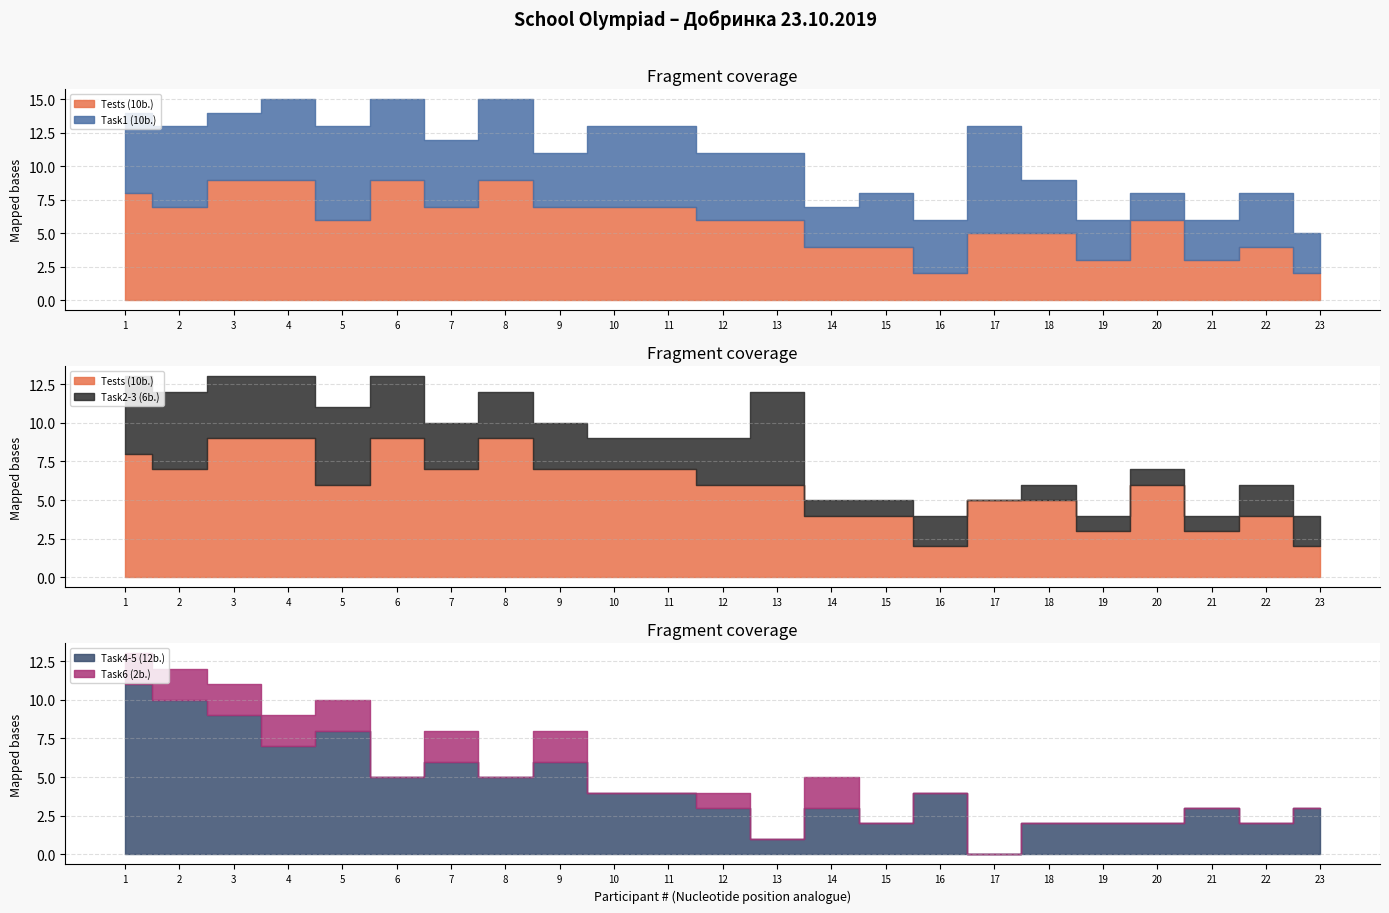

At which label does Task6 (2b.) reach its minimum?

6